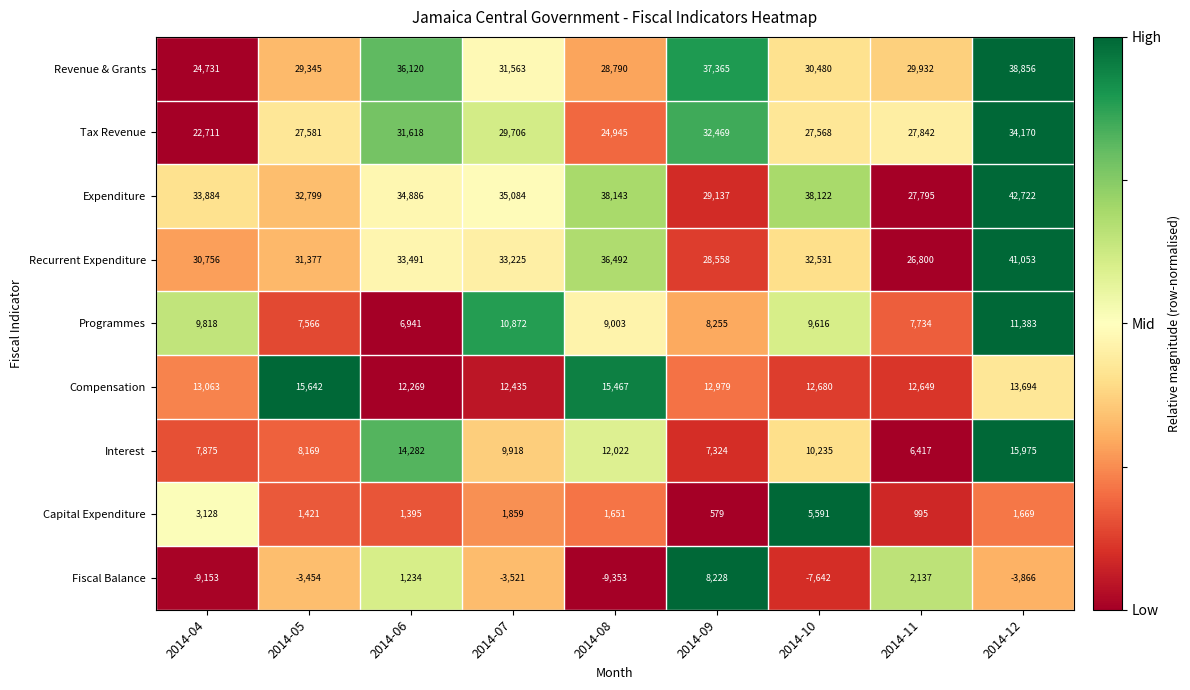

Rank the series by their maximum value, from lowest to highest.

Capital Expenditure, Fiscal Balance, Programmes, Compensation, Interest, Tax Revenue, Revenue & Grants, Recurrent Expenditure, Expenditure